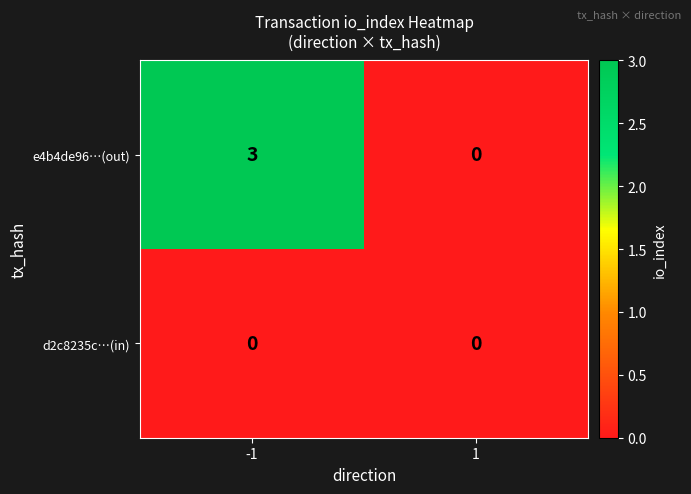

Is the value of e4b4de96…(out) at -1 greater than the value of d2c8235c…(in) at 1?

Yes